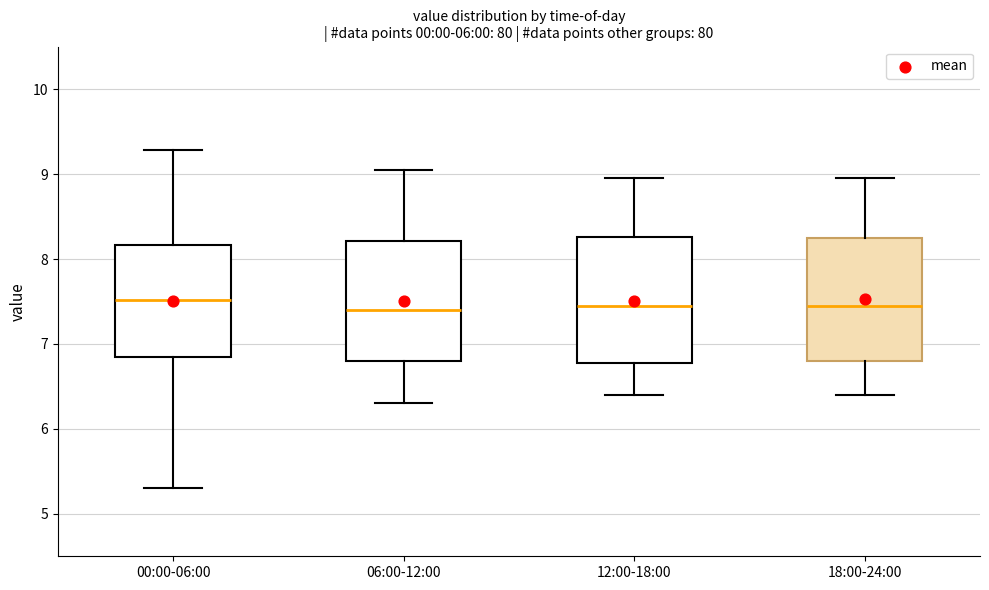

Reading left to right, read every box against the y-axis: the position of its median line, the range the box covers, and the ends of its whiskers. The values are not printed on the chart, so give them approximately, as read against the axis.

00:00-06:00: median 7.5, box 6.8 to 8.2, whiskers 5.3 to 9.3
06:00-12:00: median 7.4, box 6.8 to 8.2, whiskers 6.3 to 9.1
12:00-18:00: median 7.5, box 6.8 to 8.3, whiskers 6.4 to 9.0
18:00-24:00: median 7.5, box 6.8 to 8.3, whiskers 6.4 to 9.0